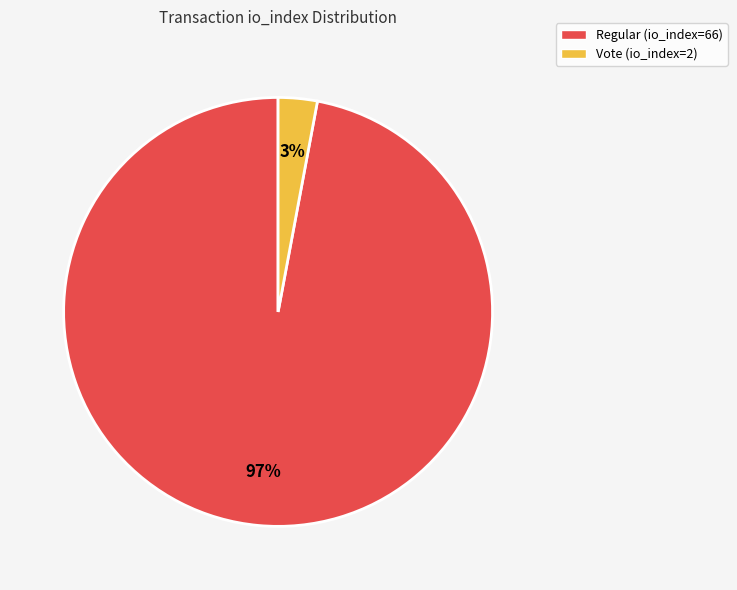

The Regular (io_index=66) slice represents 97% of the pie. True or false?

True